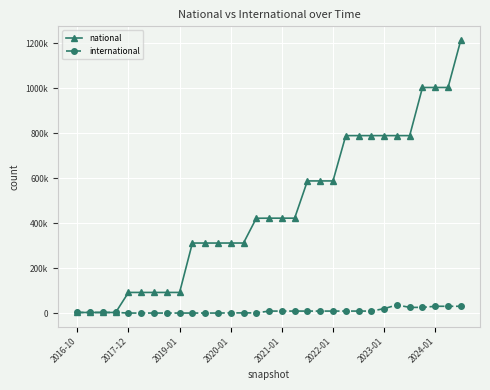

What are all the series names shown in the legend?

national, international